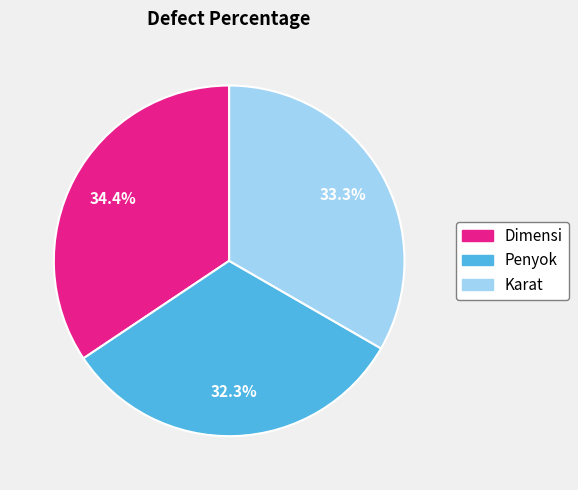

How many slices are in this pie chart?

3